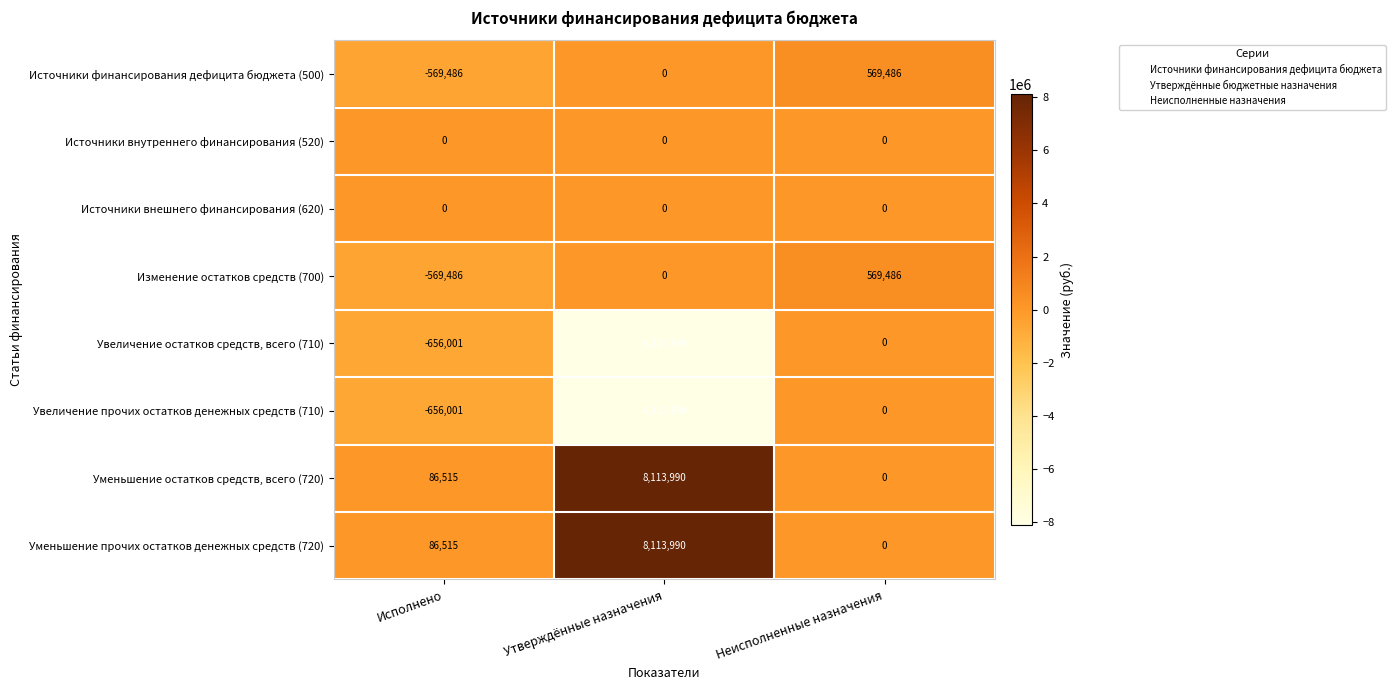

Read the Увеличение остатков средств, всего (710) value at Утверждённые назначения, to the nearest 50.

-8114000